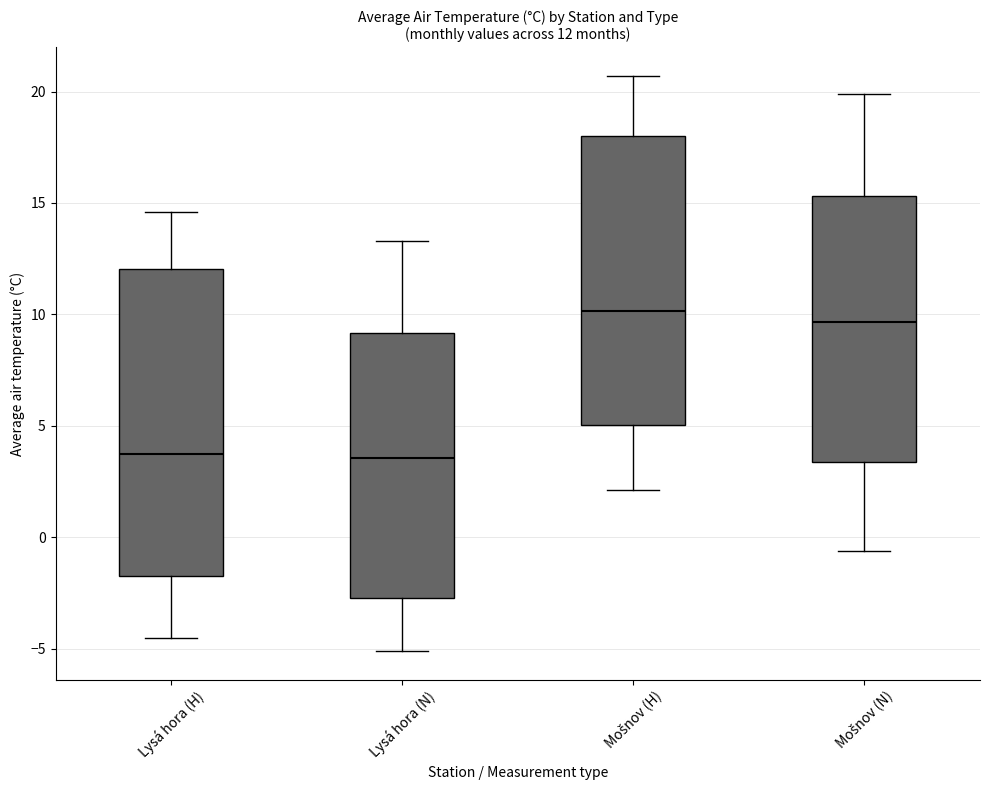

Which box is the tallest, from its lower edge to its upper edge?

Lysá hora (H)